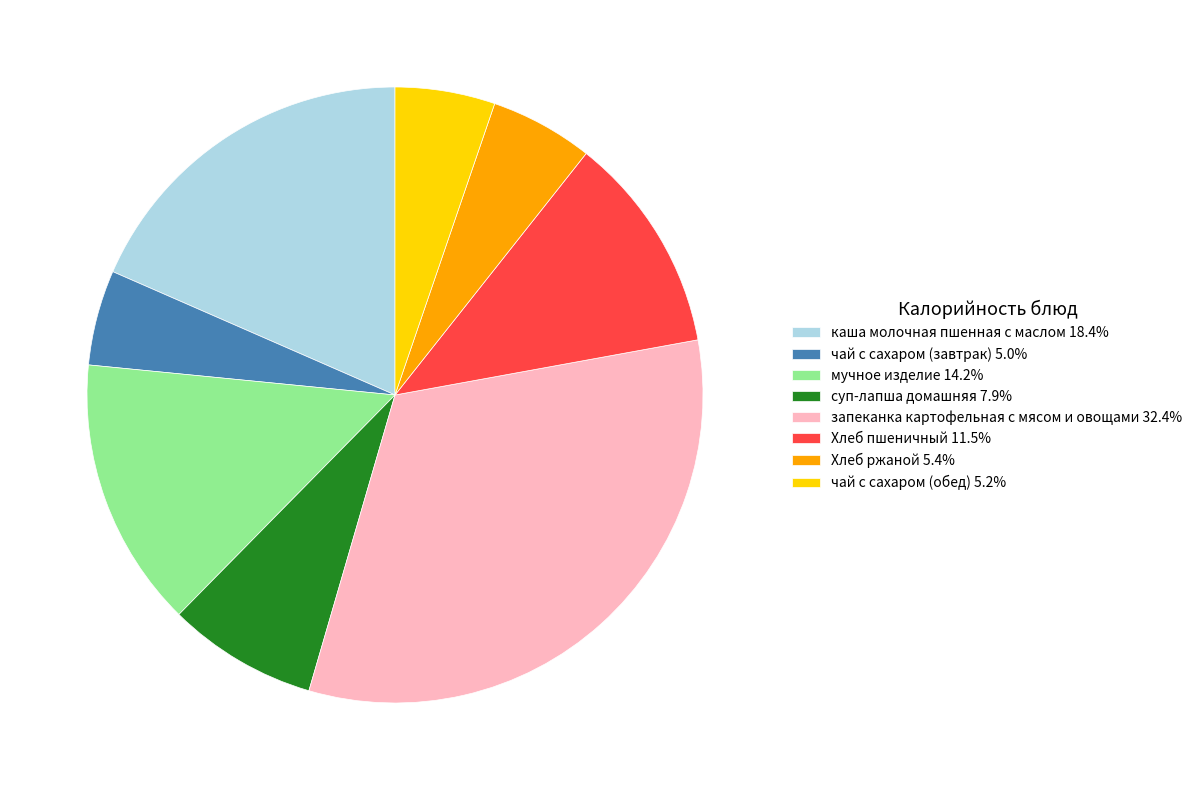

Does каша молочная пшенная с маслом account for over 50% of the chart?

No